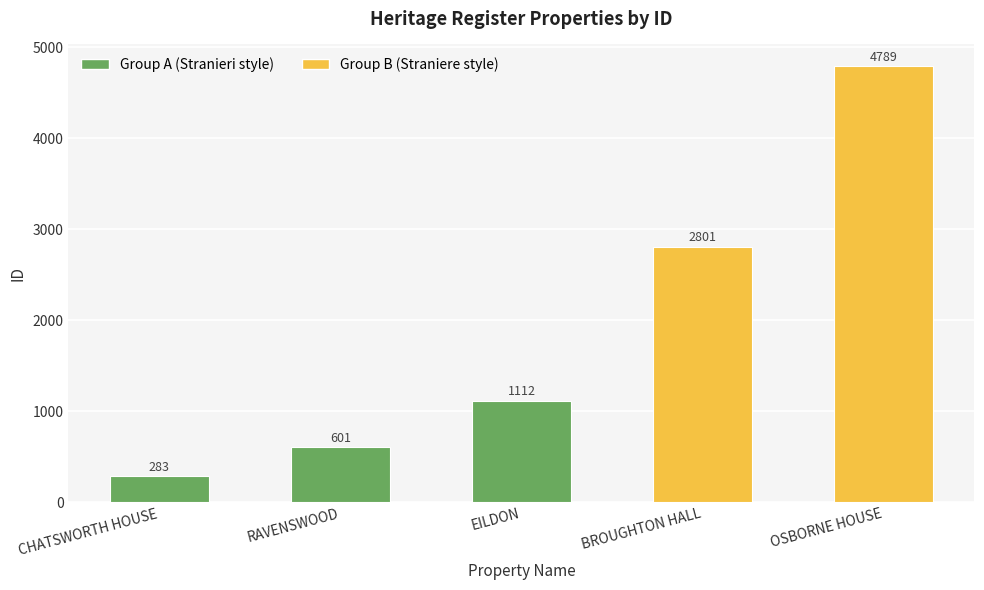

True or false: the data shows 283 at CHATSWORTH HOUSE.

True